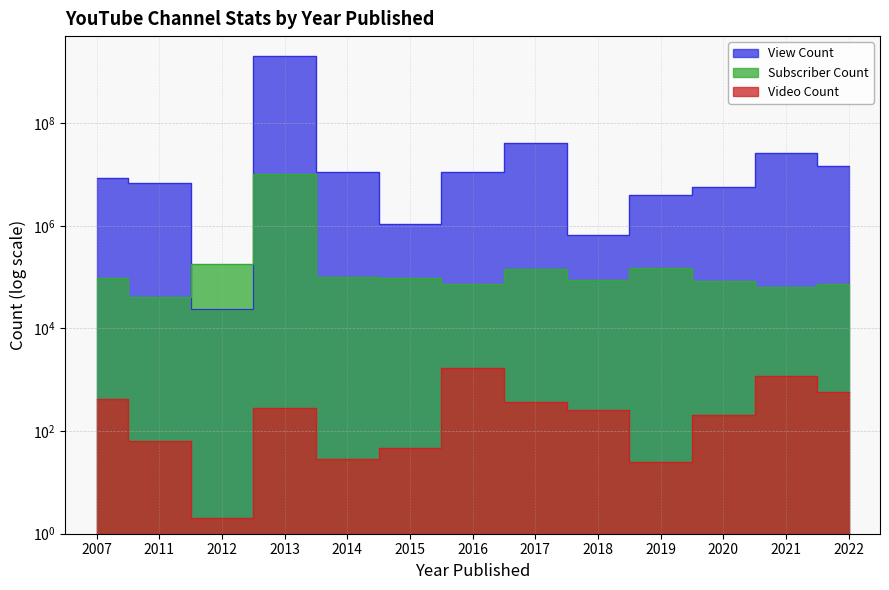

What is the value of the Subscriber Count point at the 3rd from the left?

183000